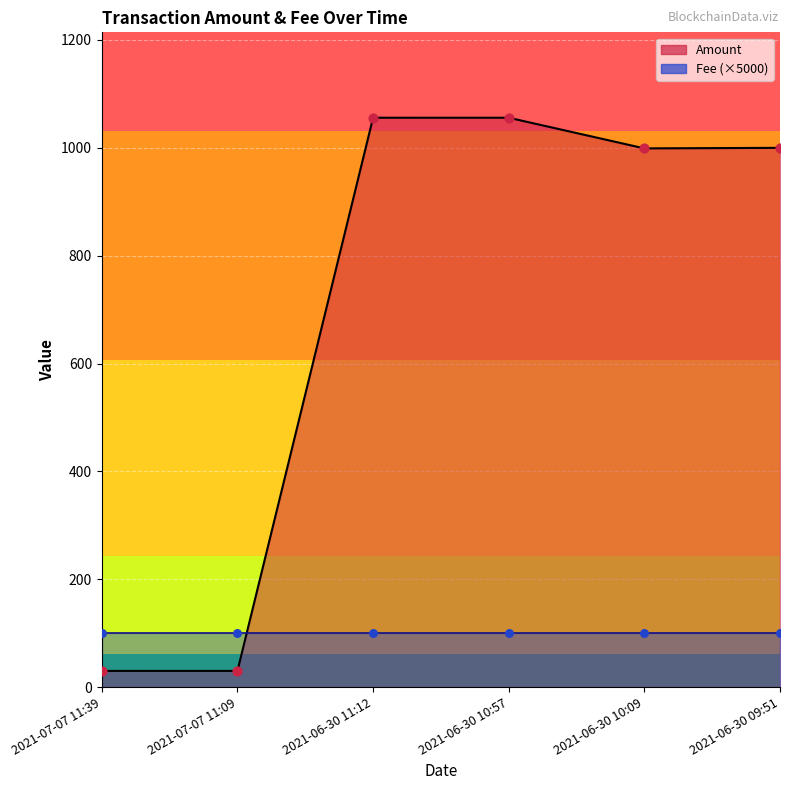

Between 2021-06-30 10:57 and 2021-06-30 10:09, which is larger?

2021-06-30 10:57